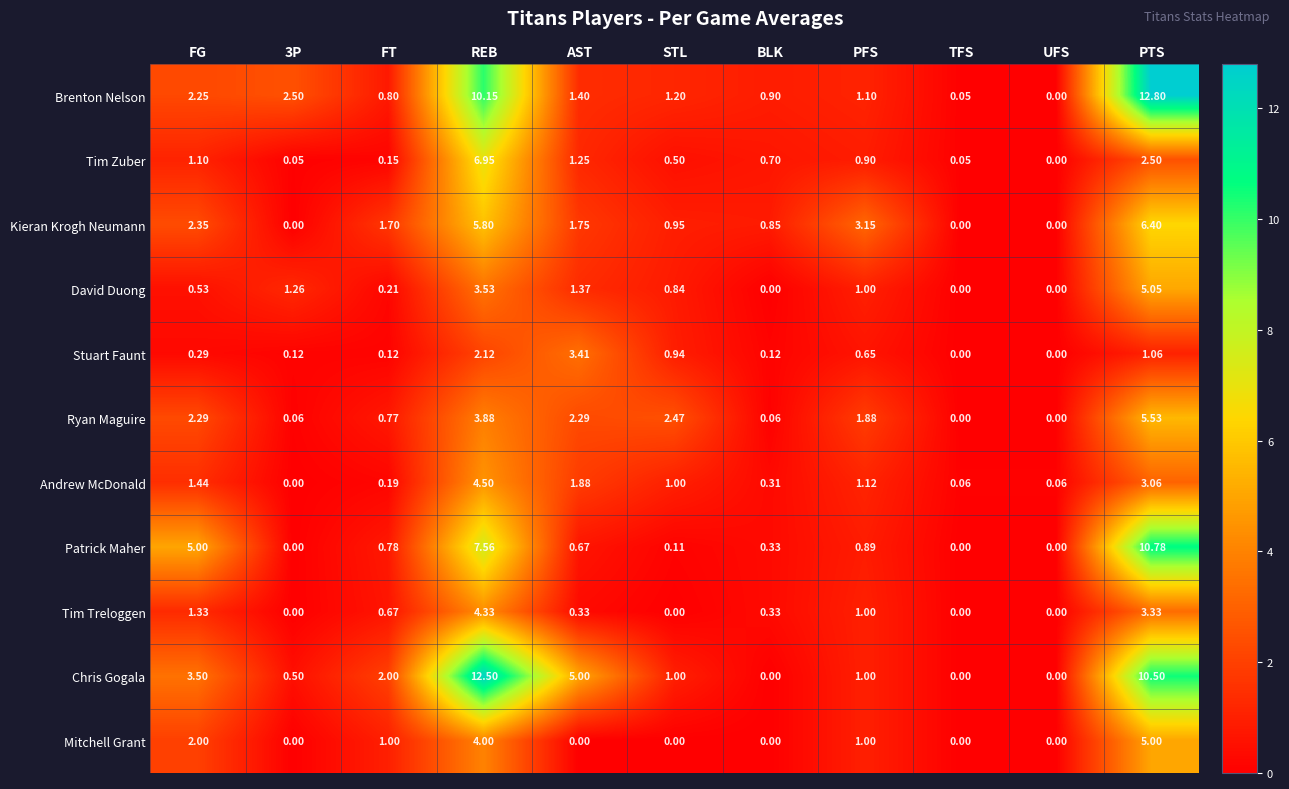

Between PFS and TFS, which series saw the biggest shift?

Kieran Krogh Neumann